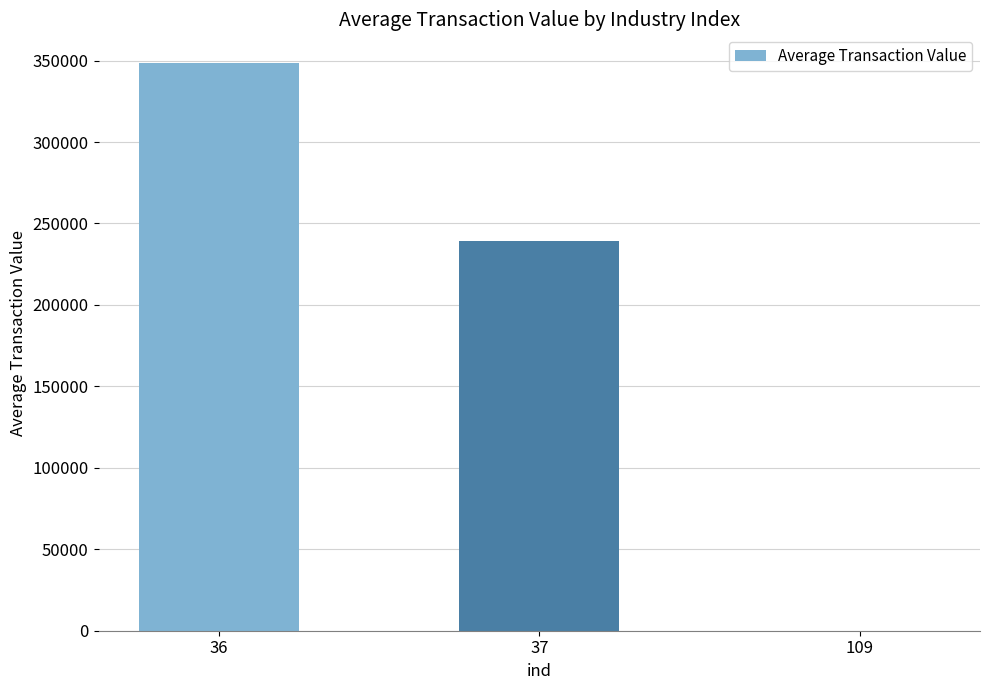

At which label does the data first exceed 238987?

36